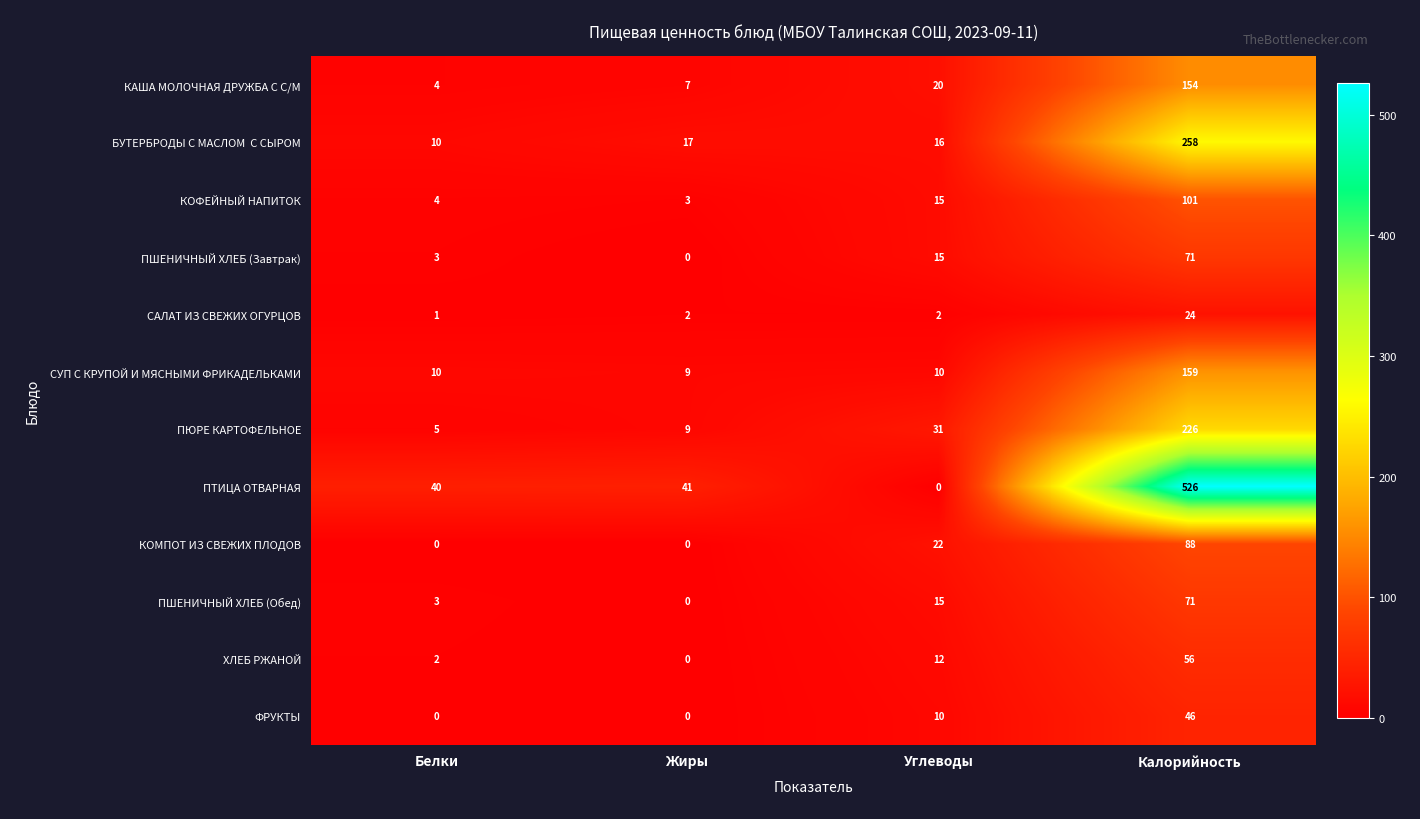

Read the ХЛЕБ РЖАНОЙ value at Калорийность.

56